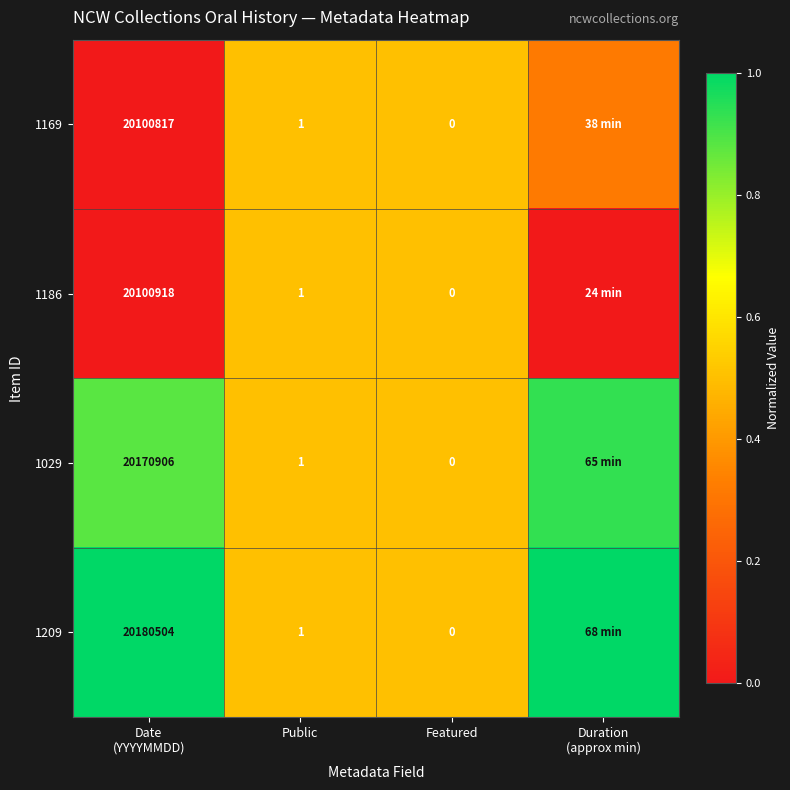

Is it true that 1029 equals 0.4 at Duration (approx min)?

False